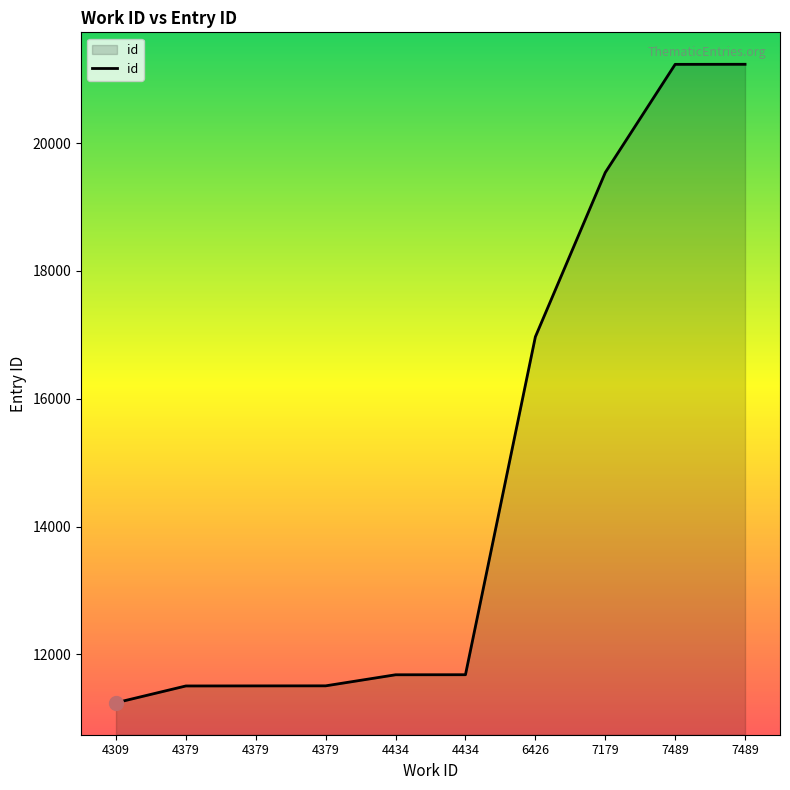

True or false: the data has more than 0 interior local peaks.

False